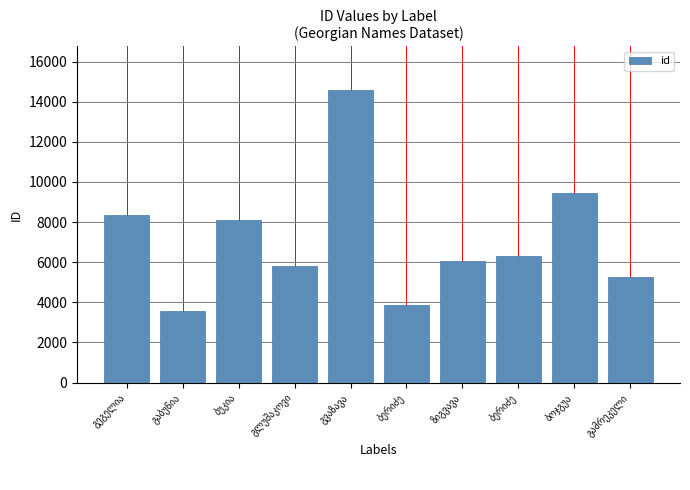

Reading left to right, list all the values displayed in this chart.

8349	3580	8113	5830	14569	3848	6061	6311	9464	5258